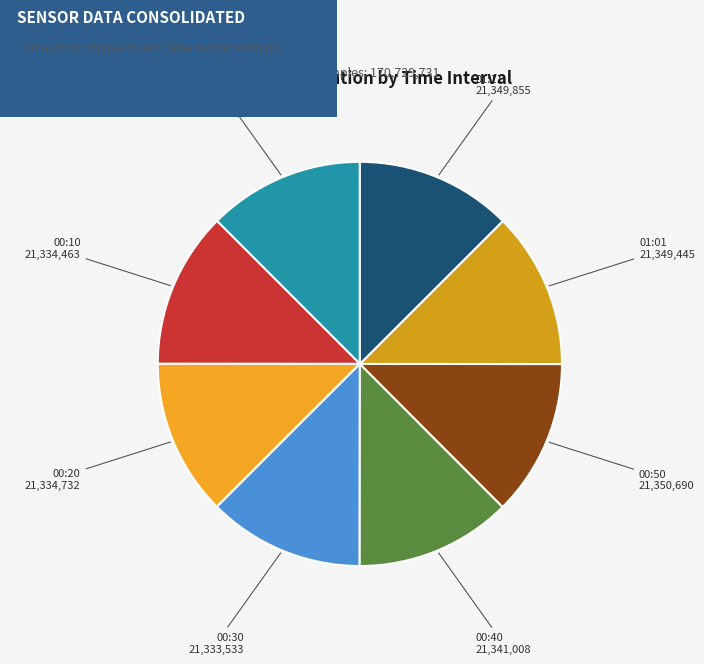

The 00:40 slice represents 12% of the pie. True or false?

True